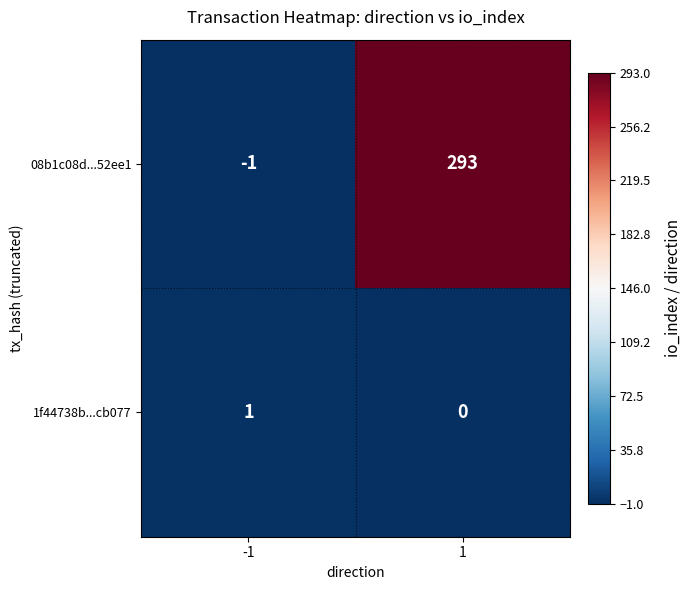

The 08b1c08d...52ee1 series shows 184 at 1. True or false?

False